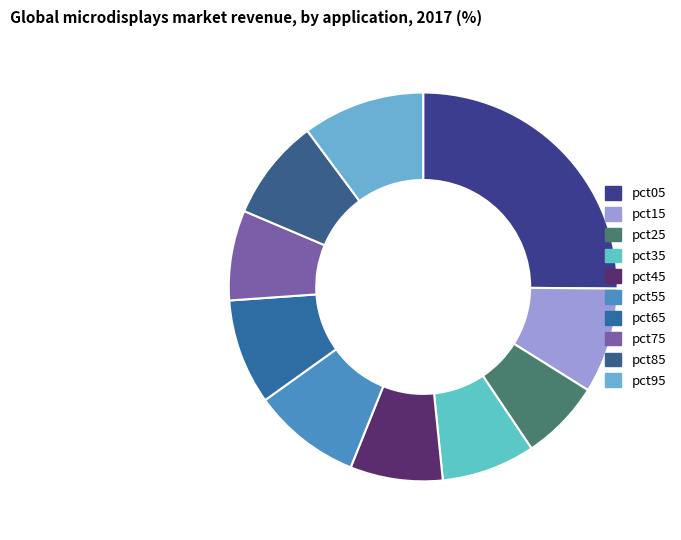

Is there a majority slice in this chart?

No